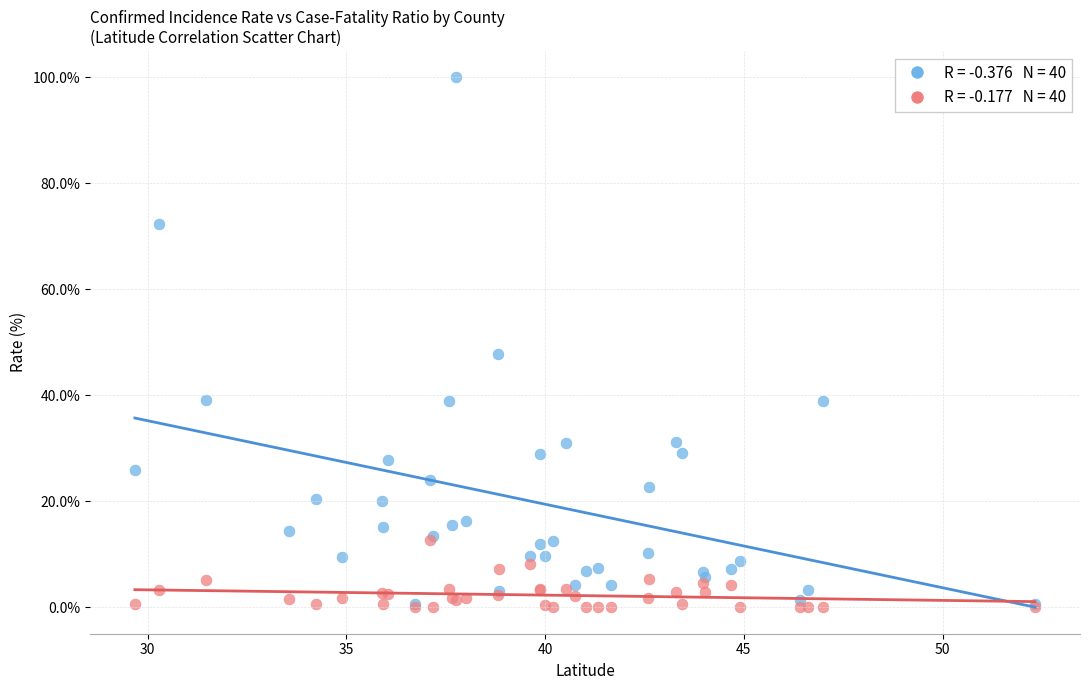

Across all series, what Y value is closest to 50?

47.8